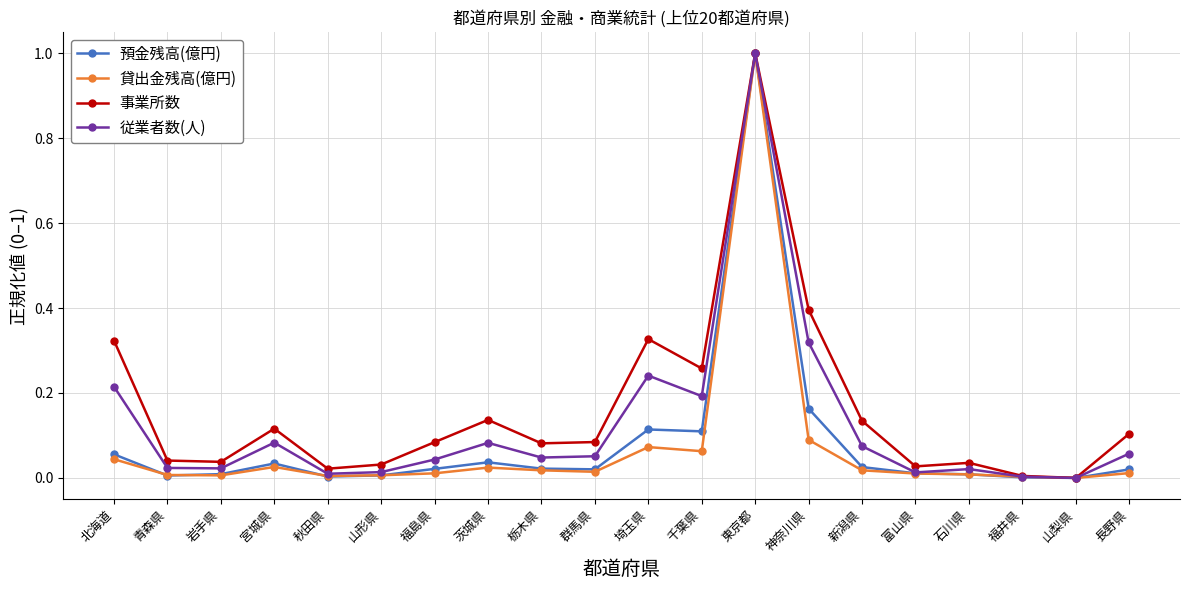

True or false: 貸出金残高(億円) has a value of -0.5 at 山梨県.

False